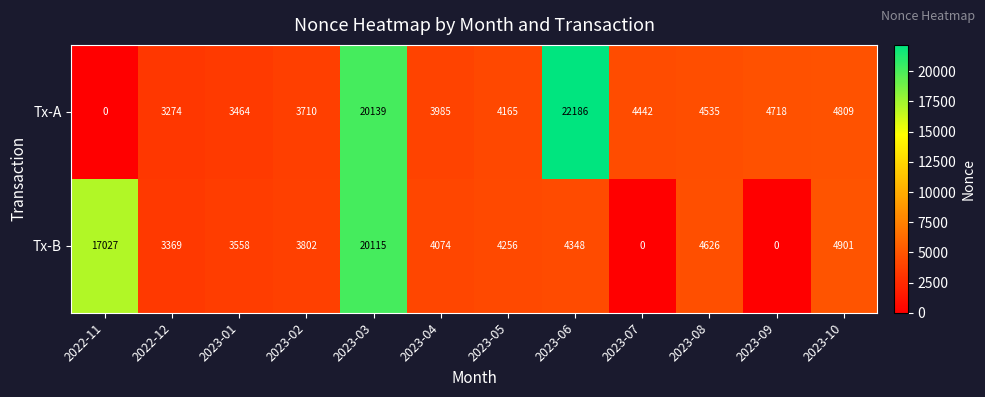

What is the difference between the maximum and second lowest values in the Tx-B series?

20115